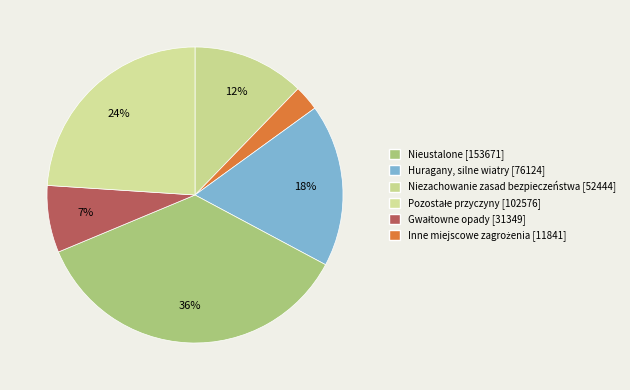

How many segments does this pie chart have?

6